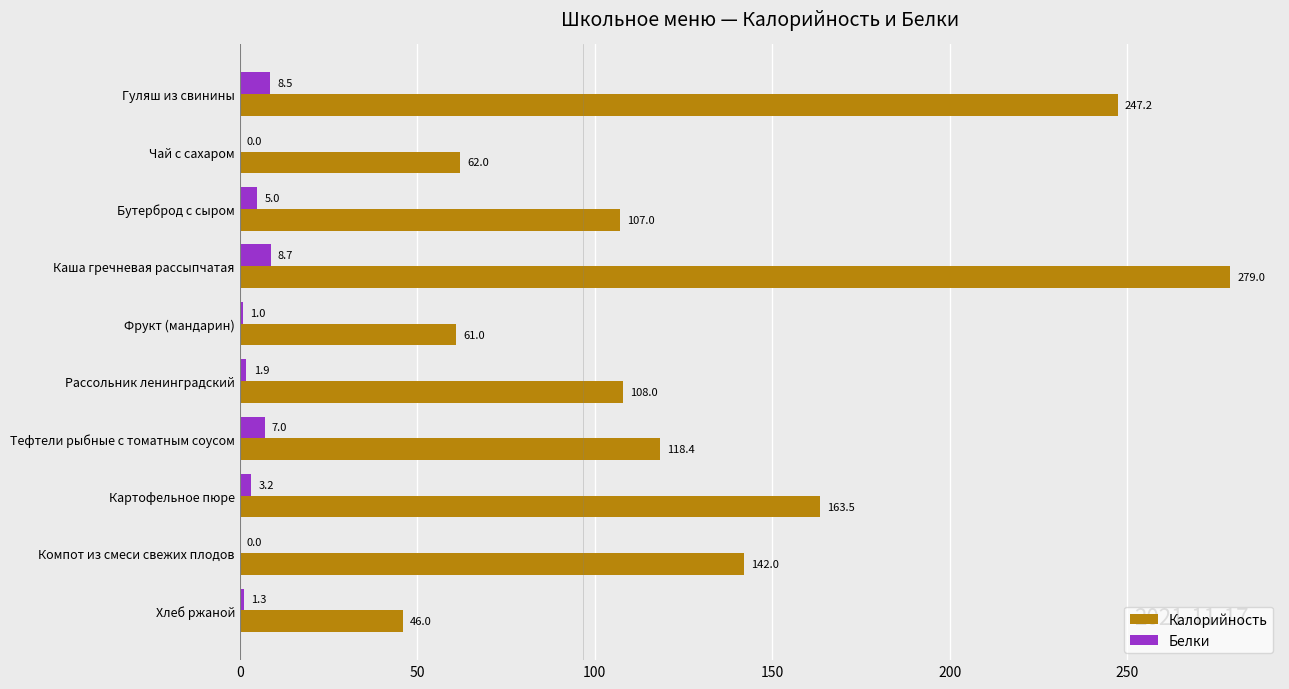

The value of Калорийность at Чай с сахаром is 100.7. True or false?

False